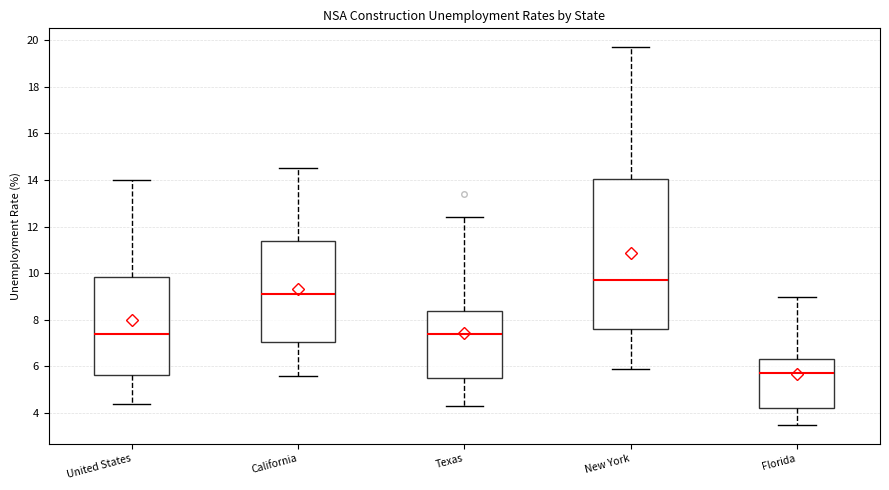

Reading left to right, transcribe this box plot: for each box, give where its median line is, the range the box spans, and where its two whiskers end, as read against the y-axis. The values are not printed on the chart, so give them approximately, as read against the axis.

United States: median 7.4, box 5.6 to 9.8, whiskers 4.4 to 14.0
California: median 9.2, box 7.0 to 11.4, whiskers 5.6 to 14.6
Texas: median 7.4, box 5.6 to 8.4, whiskers 4.4 to 12.4
New York: median 9.8, box 7.6 to 14.0, whiskers 6.0 to 19.8
Florida: median 5.8, box 4.2 to 6.4, whiskers 3.6 to 9.0